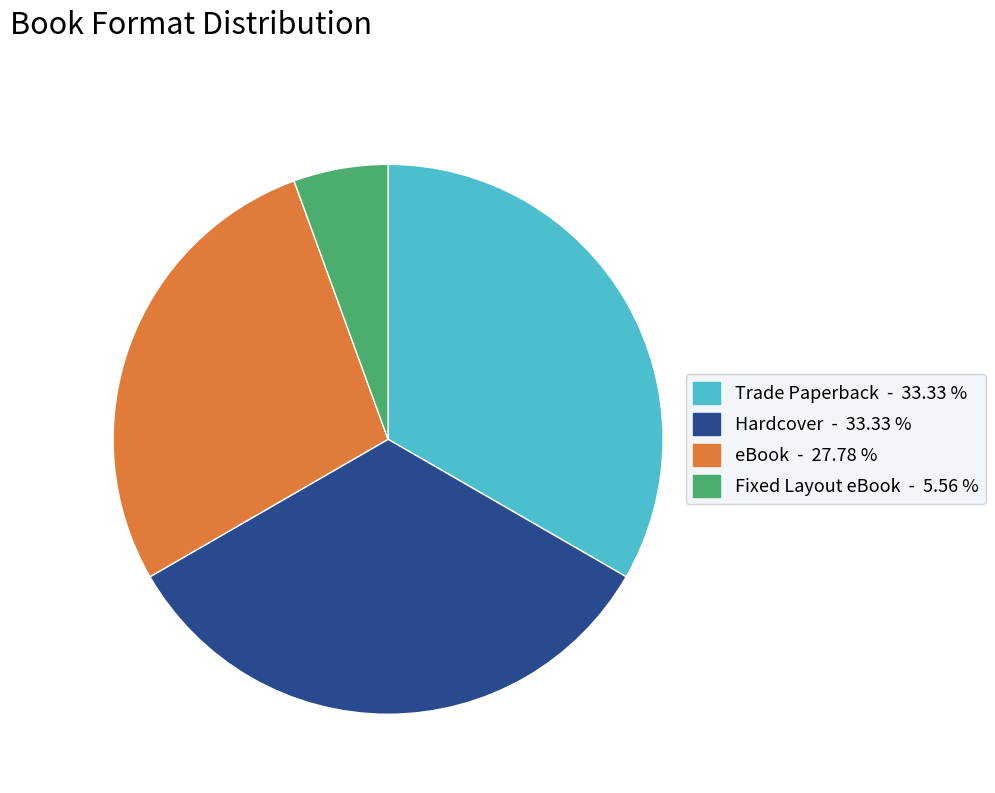

Do Fixed Layout eBook and eBook together represent more than half of the pie?

No